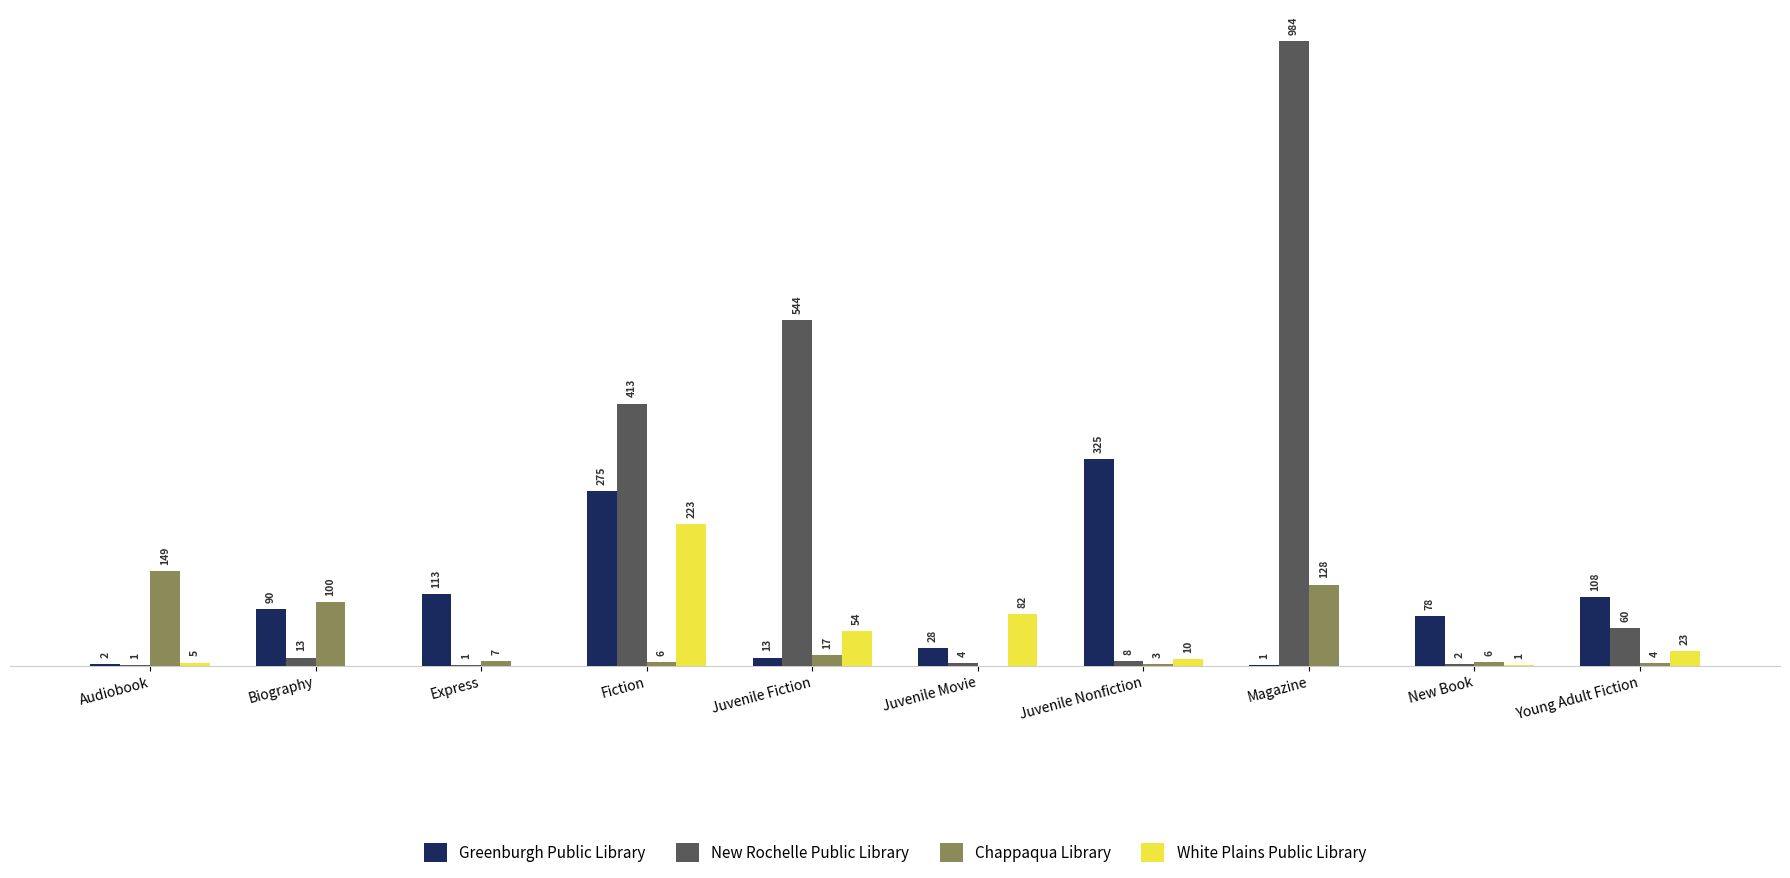

What are all the series names shown in the legend?

Greenburgh Public Library, New Rochelle Public Library, Chappaqua Library, White Plains Public Library